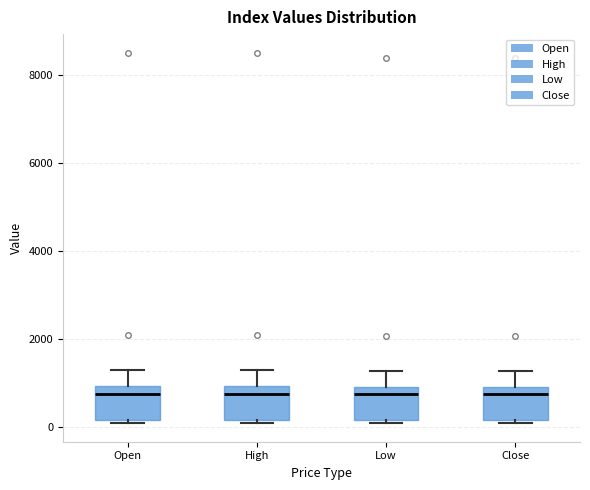

Where is the upper edge of the box for Low on the y-axis? The values are not printed on the chart, so give them approximately, as read against the axis.

800